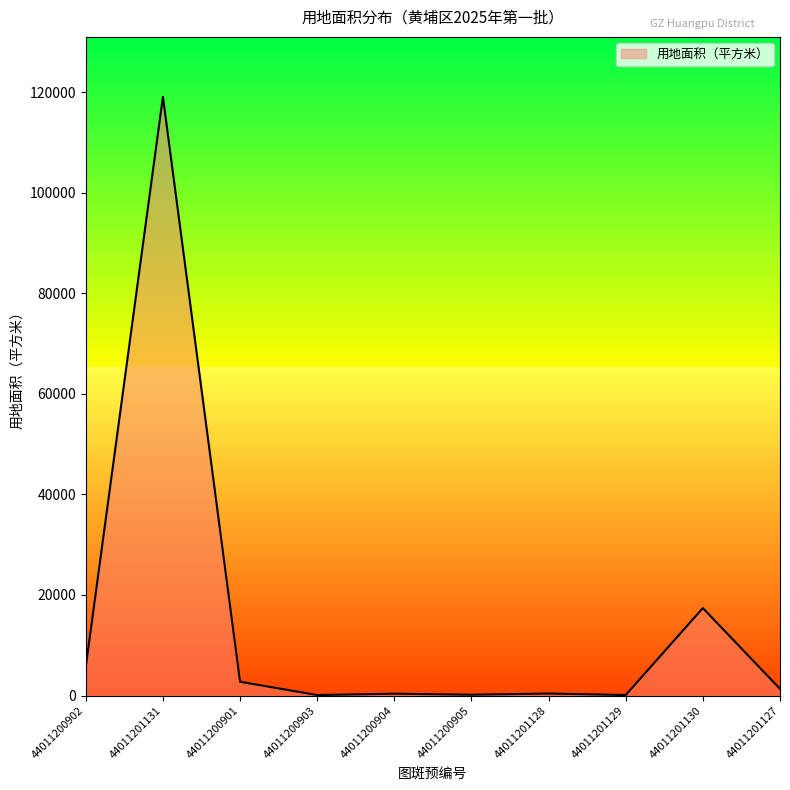

What is the difference between the maximum and minimum values?

118976.6